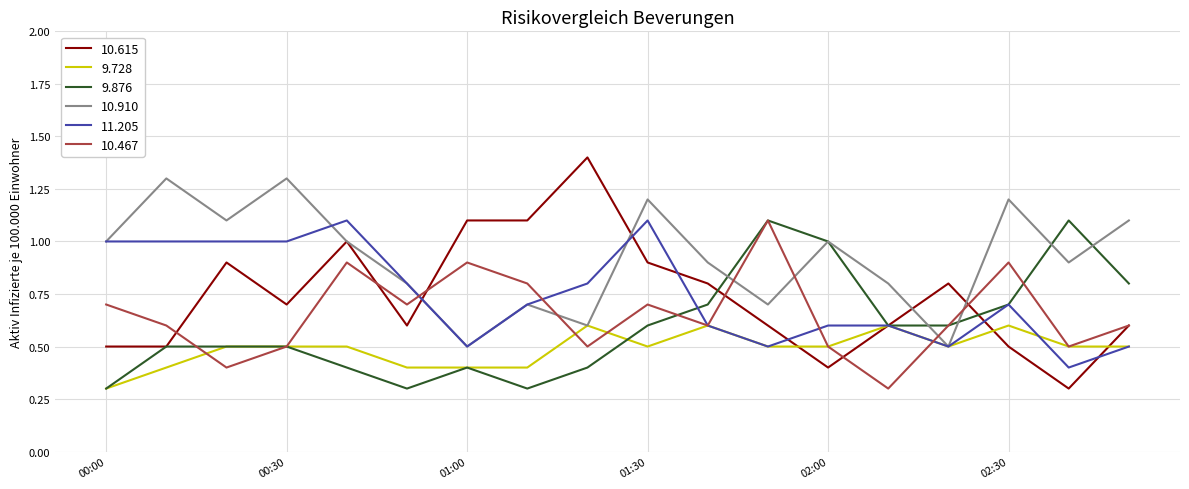

Which series has the largest range (max minus min)?

10.615